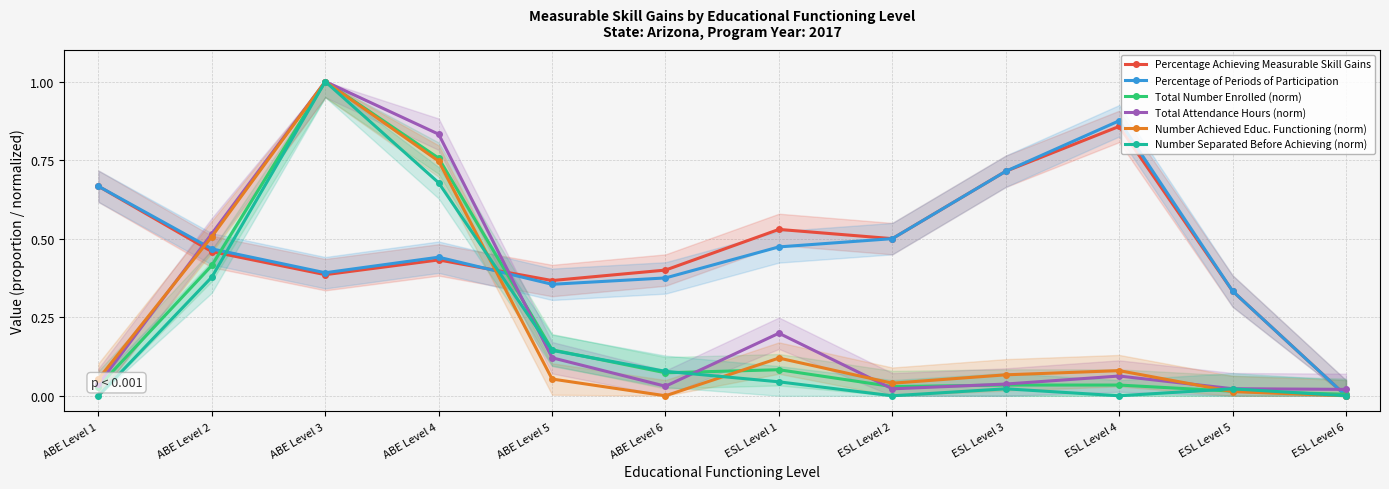

Reading left to right, list all the values displayed in this chart.

Percentage Achieving Measurable Skill Gains: 0.7	0.5	0.4	0.4	0.4	0.4	0.5	0.5	0.7	0.9	0.3	0.0
Percentage of Periods of Participation: 0.7	0.5	0.4	0.4	0.4	0.4	0.5	0.5	0.7	0.9	0.3	0.0
Total Number Enrolled (norm): 0.0	0.4	1.0	0.8	0.1	0.1	0.1	0.0	0.0	0.0	0.0	0.0
Total Attendance Hours (norm): 0.0	0.5	1.0	0.8	0.1	0.0	0.2	0.0	0.0	0.1	0.0	0.0
Number Achieved Educ. Functioning (norm): 0.1	0.5	1.0	0.7	0.1	0.0	0.1	0.0	0.1	0.1	0.0	0.0
Number Separated Before Achieving (norm): 0.0	0.4	1.0	0.7	0.1	0.1	0.0	0.0	0.0	0.0	0.0	0.0